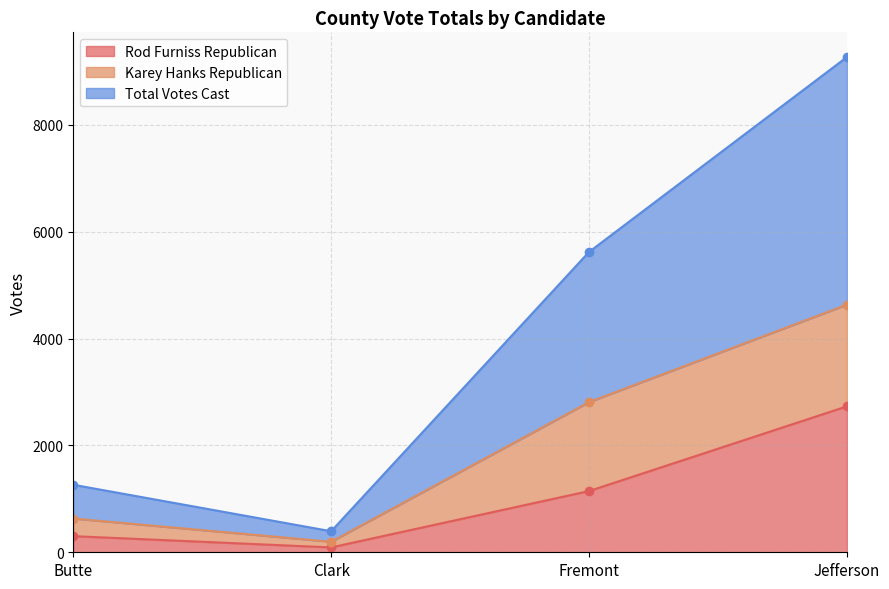

What is the difference between the highest and lowest values at Butte?

330